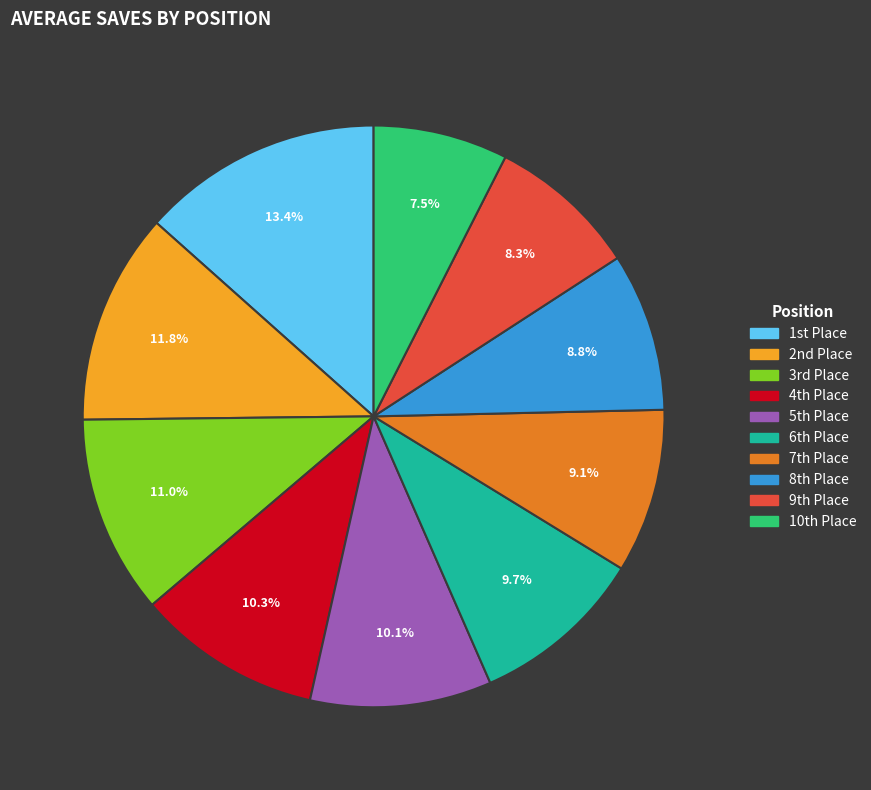

How many slices are in this pie chart?

10